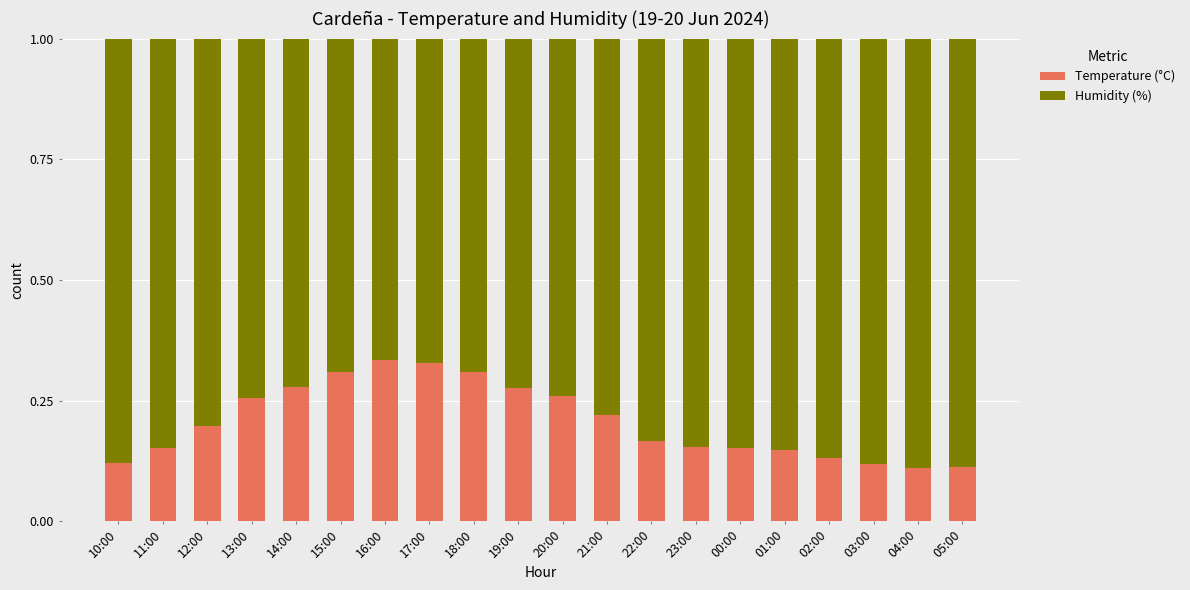

What is the total value across all series at 17:00?

1.0